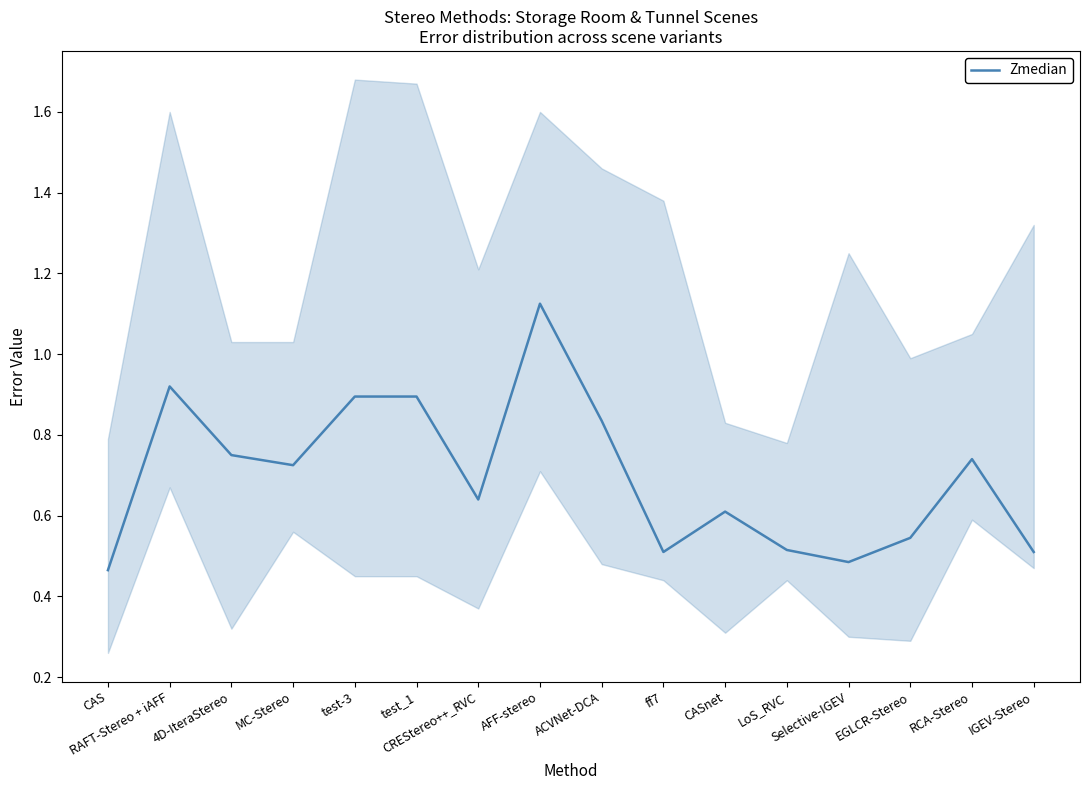

What is the minimum value shown in the chart?

0.5